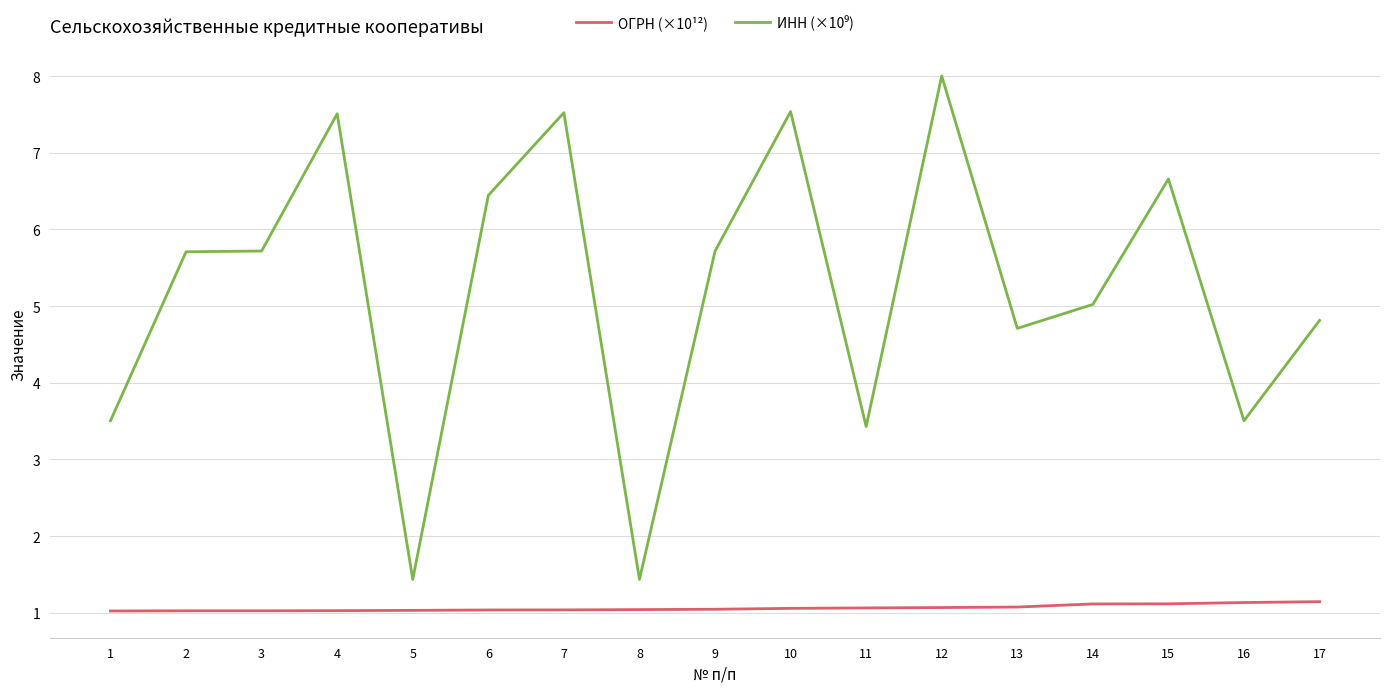

True or false: ОГРН (×10¹²) has a value of 1.1 at 16.

True